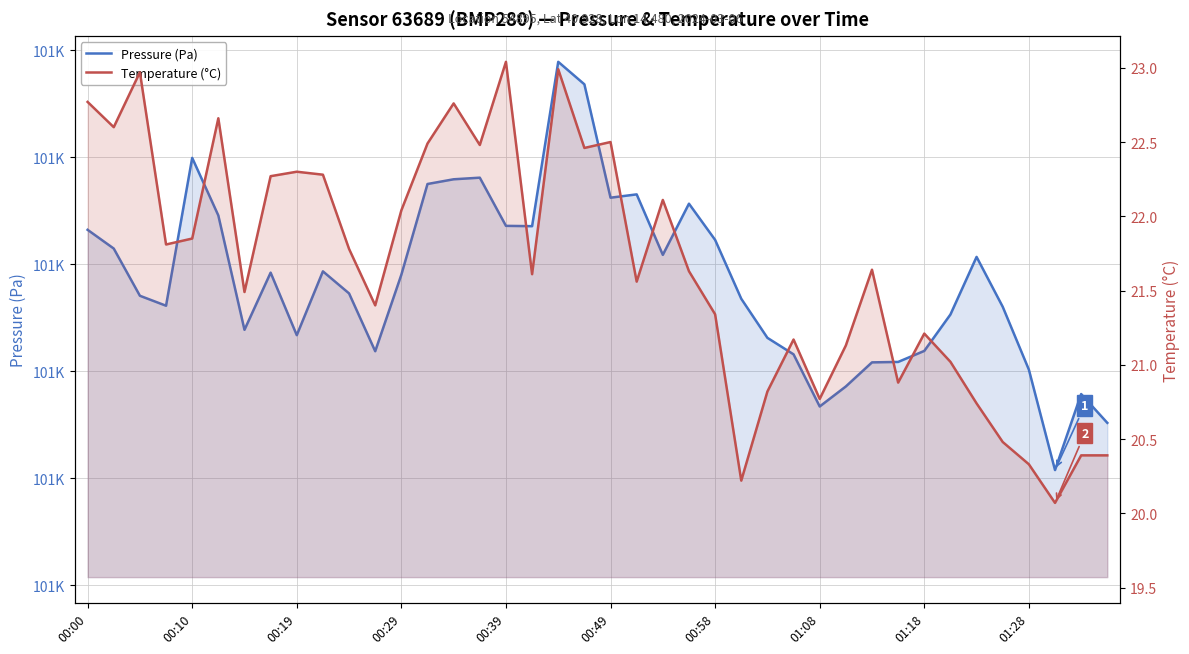

What is the total value across all series at 37?

101460.9